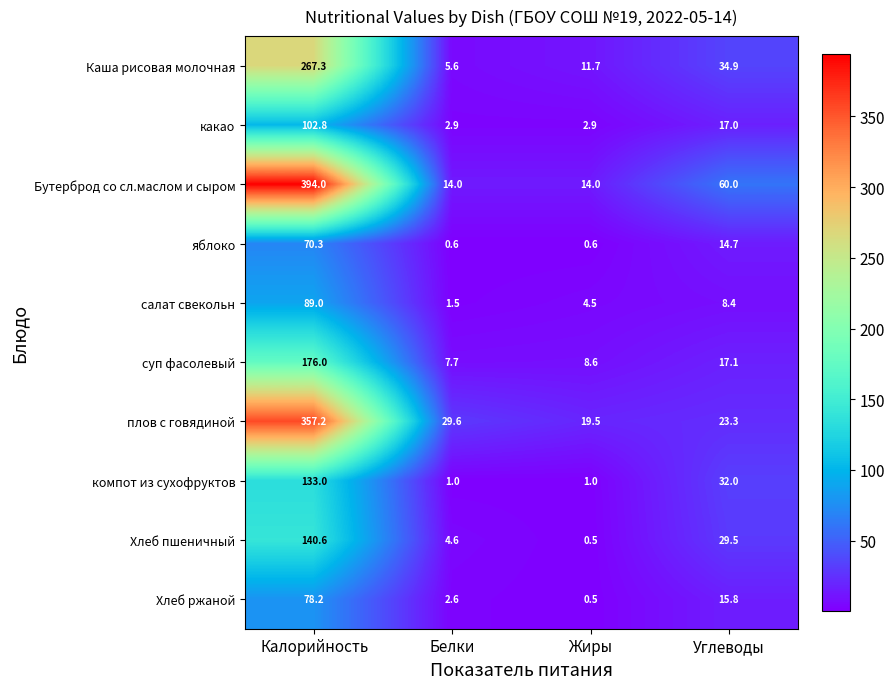

Which series changed the most between Жиры and Углеводы?

Бутерброд со сл.маслом и сыром